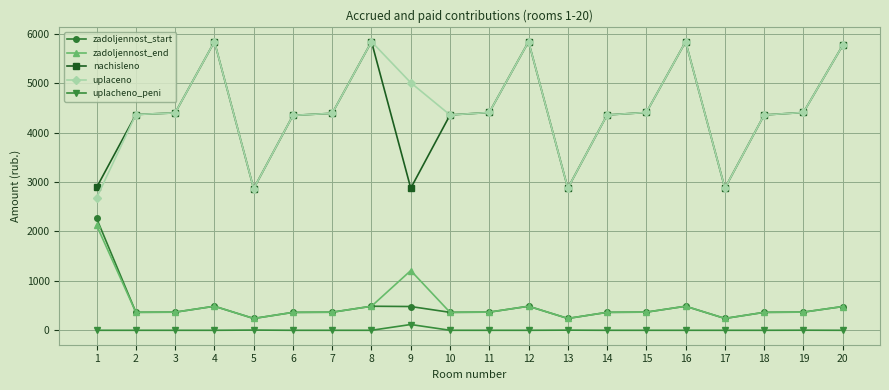

Which category has the highest value in the uplacheno_peni series?

9